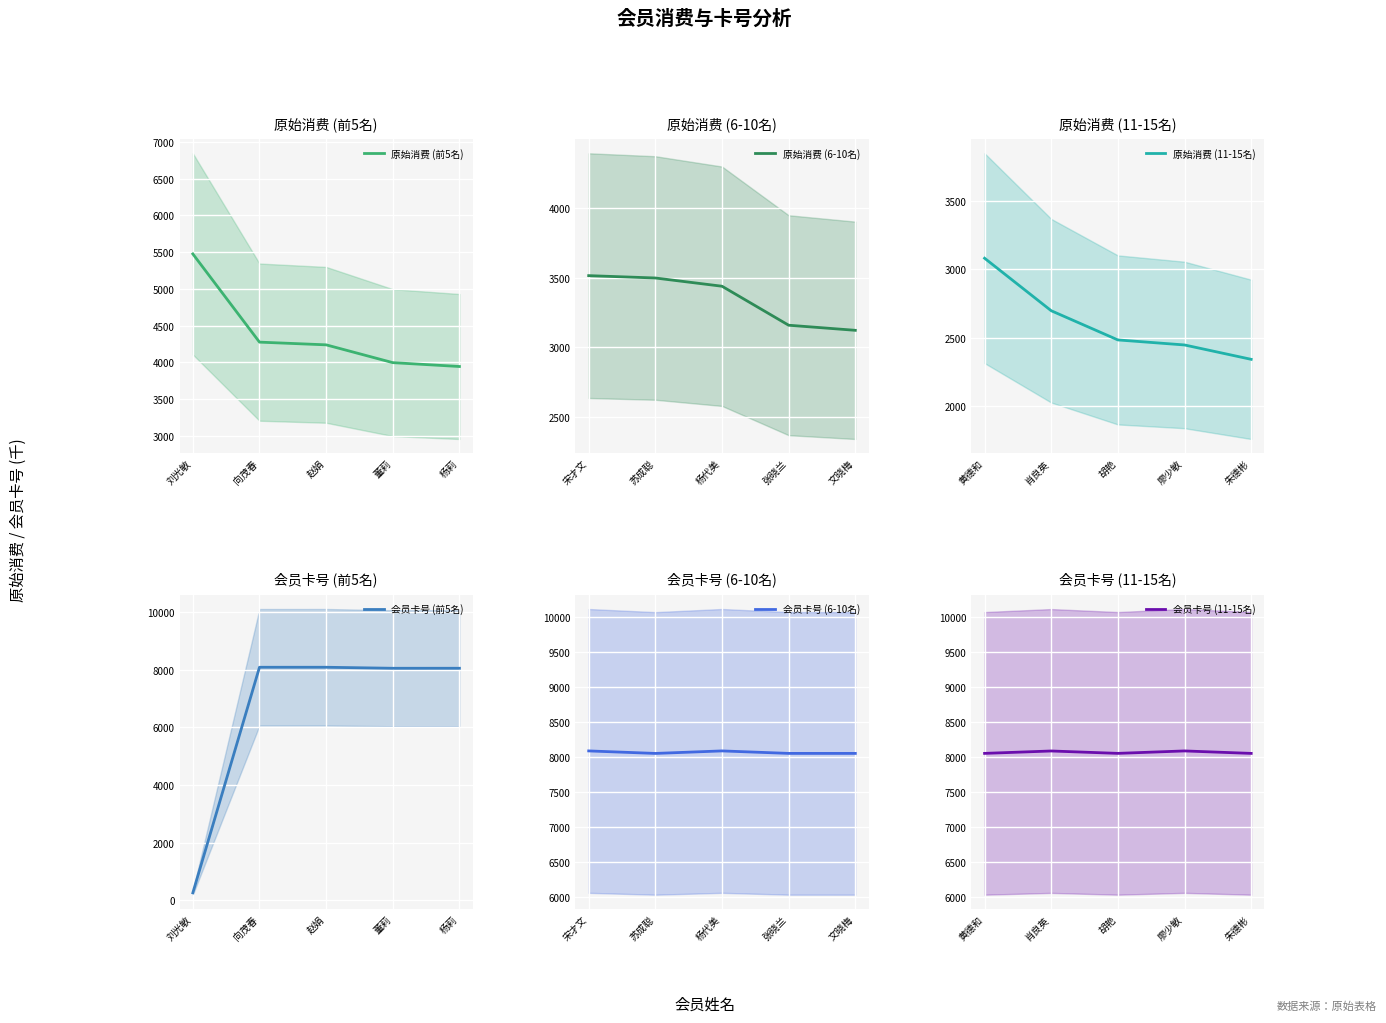

Where is 原始消费 (前5名) nearest to the value 4711?

向茂春